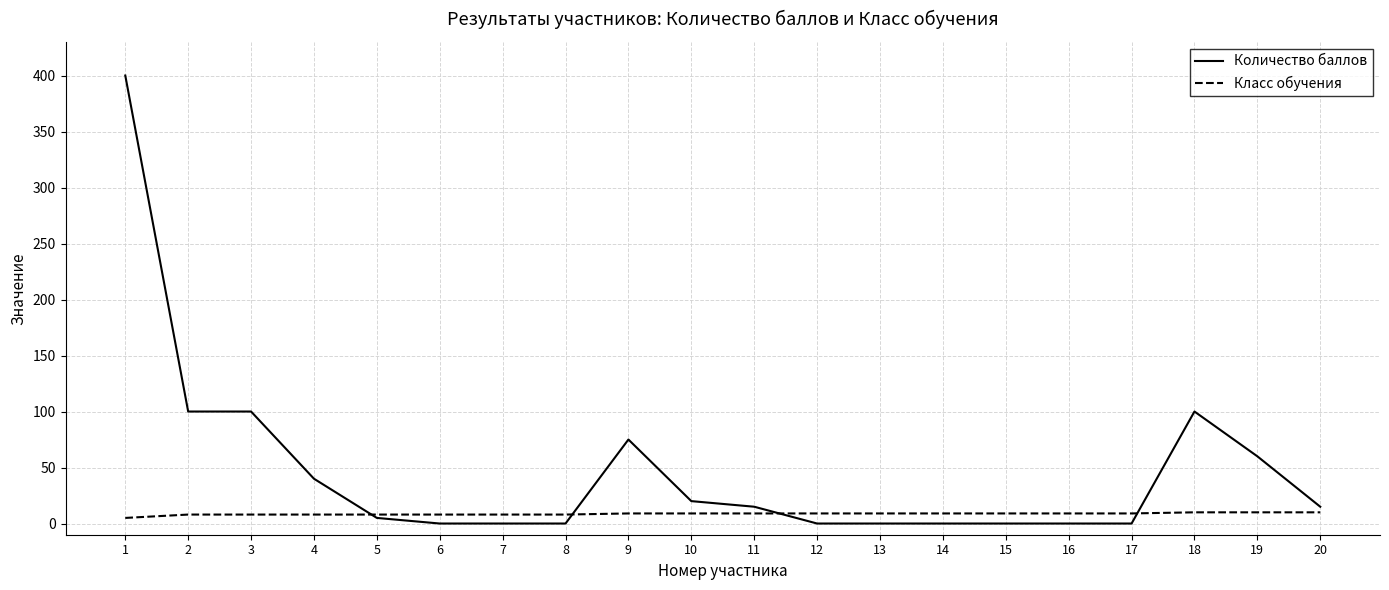

Which series has the largest total across all categories?

Количество баллов